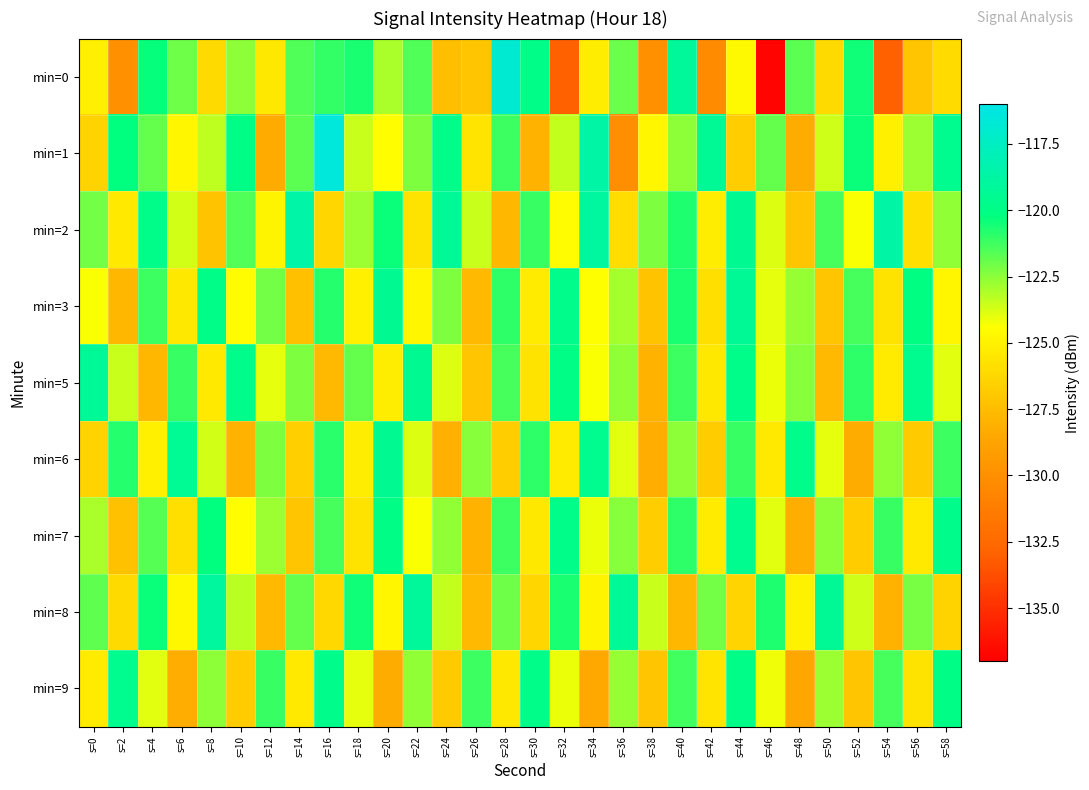

Reading left to right, list all the values displayed in this chart.

min=0: s=0=-125.1	s=2=-130.0	s=4=-120.3	s=6=-122.0	s=8=-126.1	s=10=-122.5	s=12=-125.4	s=14=-121.6	s=16=-121.1	s=18=-120.6	s=20=-123.0	s=22=-121.5	s=24=-127.4	s=26=-127.0	s=28=-116.8	s=30=-119.9	s=32=-133.0	s=34=-125.2	s=36=-122.0	s=38=-130.0	s=40=-119.1	s=42=-130.3	s=44=-124.6	s=46=-136.8	s=48=-121.7	s=50=-126.1	s=52=-120.5	s=54=-133.0	s=56=-127.1	s=58=-126.0
min=1: s=0=-126.4	s=2=-120.2	s=4=-121.8	s=6=-124.8	s=8=-123.3	s=10=-120.0	s=12=-128.4	s=14=-121.7	s=16=-116.4	s=18=-123.5	s=20=-124.5	s=22=-122.3	s=24=-119.8	s=26=-125.6	s=28=-121.2	s=30=-127.9	s=32=-123.4	s=34=-118.7	s=36=-130.1	s=38=-124.8	s=40=-122.5	s=42=-119.3	s=44=-126.7	s=46=-121.9	s=48=-128.3	s=50=-123.6	s=52=-120.4	s=54=-125.1	s=56=-122.8	s=58=-119.6
min=2: s=0=-122.1	s=2=-125.4	s=4=-119.8	s=6=-123.7	s=8=-127.2	s=10=-121.5	s=12=-124.9	s=14=-118.6	s=16=-126.3	s=18=-122.8	s=20=-120.4	s=22=-125.7	s=24=-119.2	s=26=-123.5	s=28=-127.8	s=30=-121.1	s=32=-124.6	s=34=-118.9	s=36=-126.0	s=38=-122.3	s=40=-120.7	s=42=-125.2	s=44=-119.5	s=46=-123.8	s=48=-127.1	s=50=-121.4	s=52=-124.3	s=54=-118.7	s=56=-125.9	s=58=-122.6
min=3: s=0=-124.3	s=2=-127.8	s=4=-121.2	s=6=-125.5	s=8=-119.9	s=10=-124.6	s=12=-122.1	s=14=-127.4	s=16=-120.8	s=18=-125.1	s=20=-119.5	s=22=-124.8	s=24=-122.3	s=26=-127.6	s=28=-121.0	s=30=-125.3	s=32=-119.7	s=34=-124.4	s=36=-122.9	s=38=-127.2	s=40=-120.6	s=42=-125.9	s=44=-119.3	s=46=-124.0	s=48=-122.7	s=50=-127.0	s=52=-121.4	s=54=-125.7	s=56=-120.1	s=58=-124.8
min=5: s=0=-119.2	s=2=-123.5	s=4=-127.8	s=6=-121.1	s=8=-125.4	s=10=-119.7	s=12=-124.0	s=14=-122.3	s=16=-127.6	s=18=-121.9	s=20=-125.2	s=22=-119.5	s=24=-123.8	s=26=-127.1	s=28=-121.4	s=30=-125.7	s=32=-120.0	s=34=-124.3	s=36=-122.6	s=38=-127.9	s=40=-121.2	s=42=-125.5	s=44=-119.8	s=46=-124.1	s=48=-122.4	s=50=-127.7	s=52=-121.0	s=54=-125.3	s=56=-119.6	s=58=-123.9
min=6: s=0=-126.5	s=2=-120.8	s=4=-125.1	s=6=-119.4	s=8=-123.7	s=10=-128.0	s=12=-122.3	s=14=-126.6	s=16=-120.9	s=18=-125.2	s=20=-119.5	s=22=-123.8	s=24=-128.1	s=26=-122.4	s=28=-126.7	s=30=-121.0	s=32=-125.3	s=34=-119.6	s=36=-123.9	s=38=-128.2	s=40=-122.5	s=42=-126.8	s=44=-121.1	s=46=-125.4	s=48=-119.7	s=50=-124.0	s=52=-128.3	s=54=-122.6	s=56=-126.9	s=58=-121.2
min=7: s=0=-123.0	s=2=-127.3	s=4=-121.6	s=6=-125.9	s=8=-120.2	s=10=-124.5	s=12=-122.8	s=14=-127.1	s=16=-121.4	s=18=-125.7	s=20=-120.0	s=22=-124.3	s=24=-122.6	s=26=-127.9	s=28=-121.2	s=30=-125.5	s=32=-119.8	s=34=-124.1	s=36=-122.4	s=38=-126.7	s=40=-121.0	s=42=-125.3	s=44=-119.6	s=46=-123.9	s=48=-128.2	s=50=-122.5	s=52=-126.8	s=54=-121.1	s=56=-125.4	s=58=-119.7
min=8: s=0=-121.8	s=2=-126.1	s=4=-120.4	s=6=-124.7	s=8=-119.0	s=10=-123.3	s=12=-127.6	s=14=-121.9	s=16=-126.2	s=18=-120.5	s=20=-124.8	s=22=-119.1	s=24=-123.4	s=26=-127.7	s=28=-122.0	s=30=-126.3	s=32=-120.6	s=34=-124.9	s=36=-119.2	s=38=-123.5	s=40=-127.8	s=42=-122.1	s=44=-126.4	s=46=-120.7	s=48=-125.0	s=50=-119.3	s=52=-123.6	s=54=-127.9	s=56=-122.2	s=58=-126.5
min=9: s=0=-125.3	s=2=-119.6	s=4=-123.9	s=6=-128.2	s=8=-122.5	s=10=-126.8	s=12=-121.1	s=14=-125.4	s=16=-119.7	s=18=-124.0	s=20=-128.3	s=22=-122.6	s=24=-126.9	s=26=-121.2	s=28=-125.5	s=30=-119.8	s=32=-124.1	s=34=-128.4	s=36=-122.7	s=38=-127.0	s=40=-121.3	s=42=-125.6	s=44=-119.9	s=46=-124.2	s=48=-128.5	s=50=-122.8	s=52=-127.1	s=54=-121.4	s=56=-125.7	s=58=-120.0